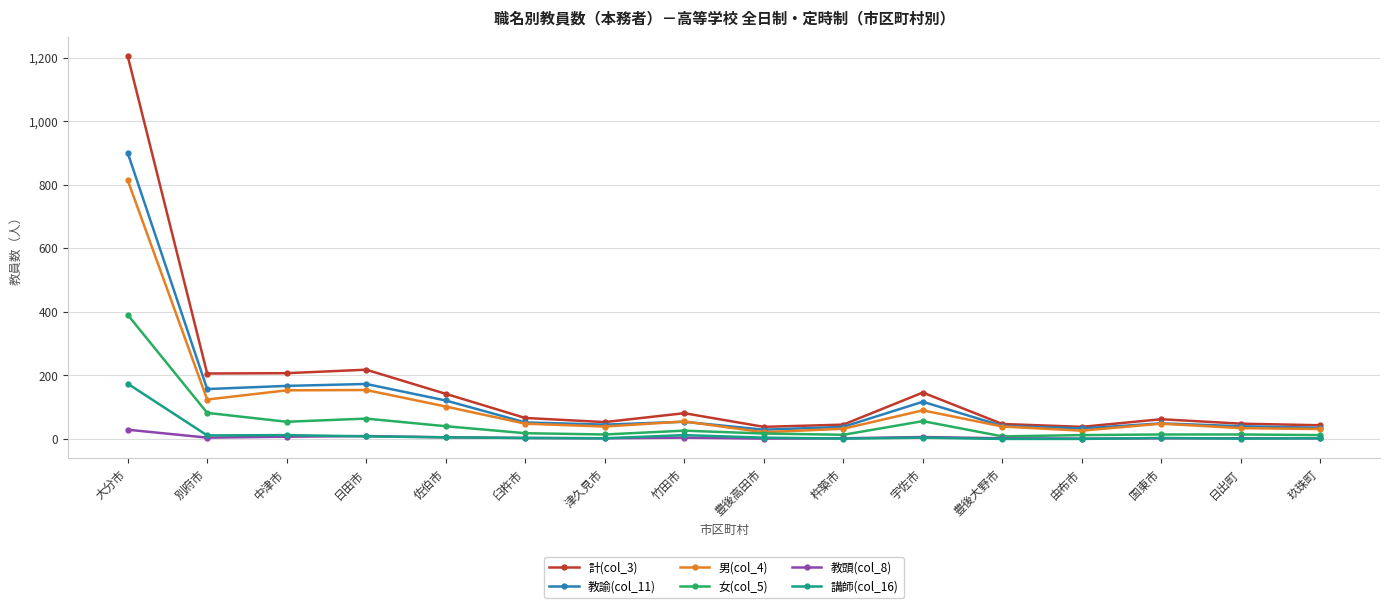

What is the maximum value for 教頭(col_8)?

29